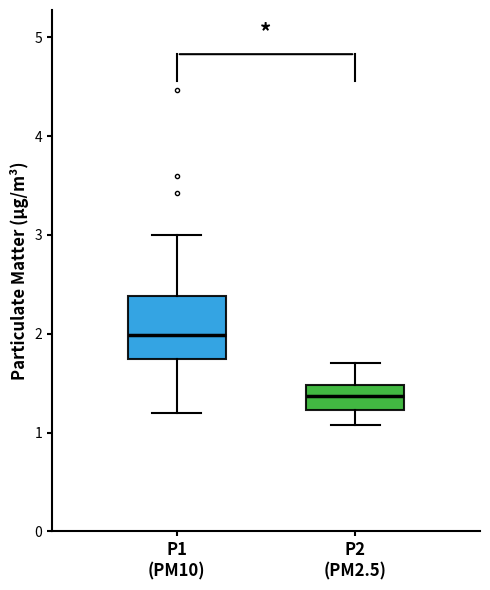

Where is the lower edge of the box for P2 (PM2.5) on the y-axis? The values are not printed on the chart, so give them approximately, as read against the axis.

1.2